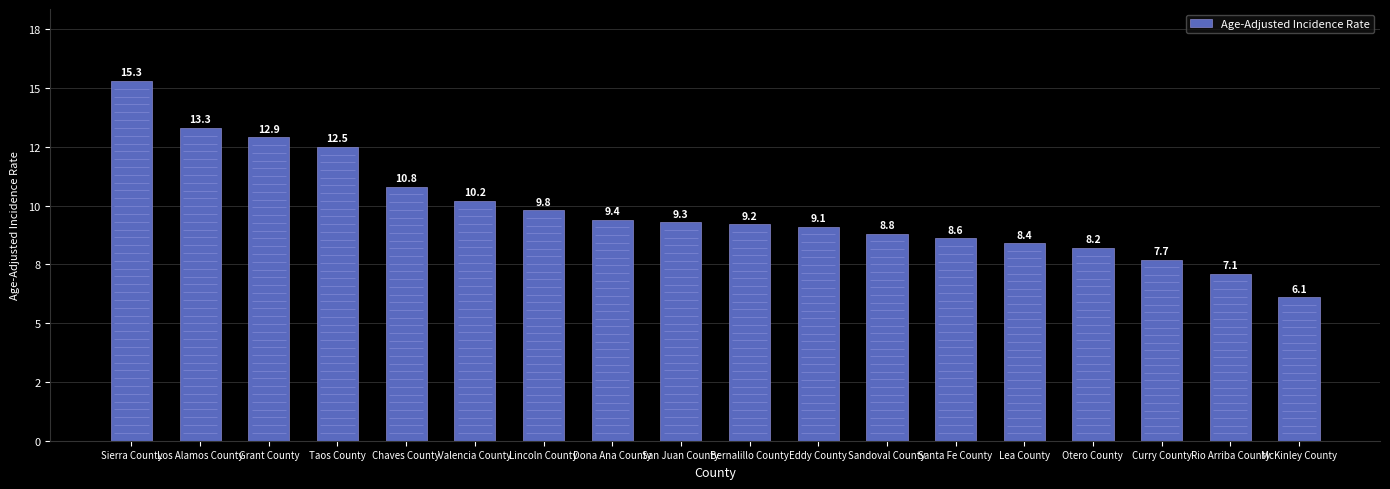

What is the greatest value displayed?

15.3